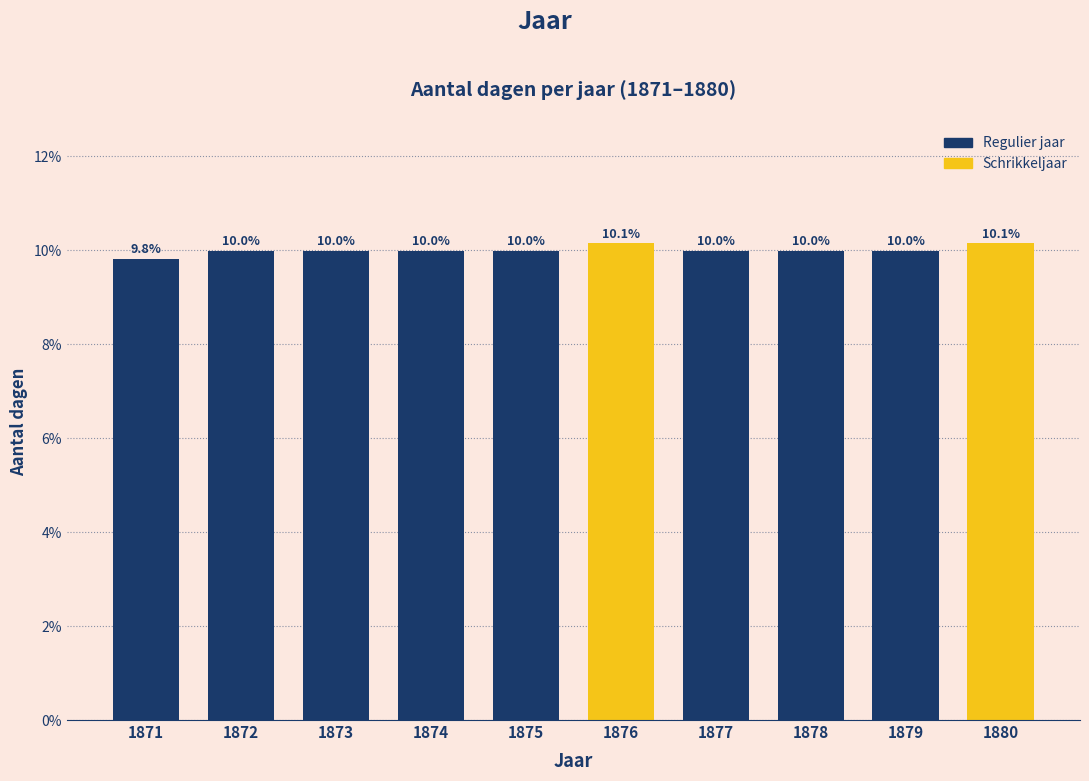

Reading left to right, what are all the values shown in this chart?

1871=9.8	1872=10.0	1873=10.0	1874=10.0	1875=10.0	1876=10.1	1877=10.0	1878=10.0	1879=10.0	1880=10.1